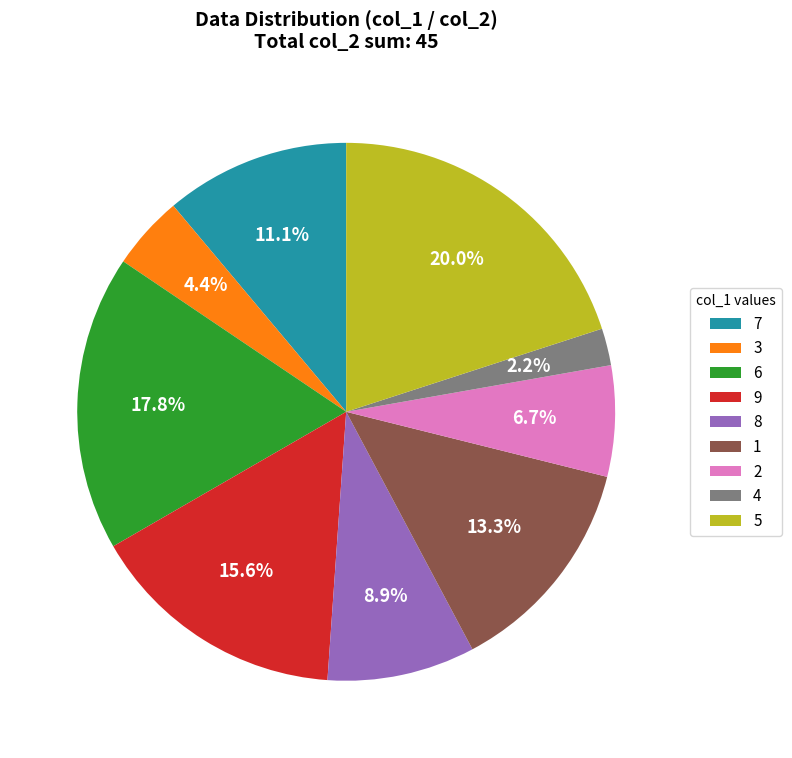

The 2 slice represents 16% of the pie. True or false?

False